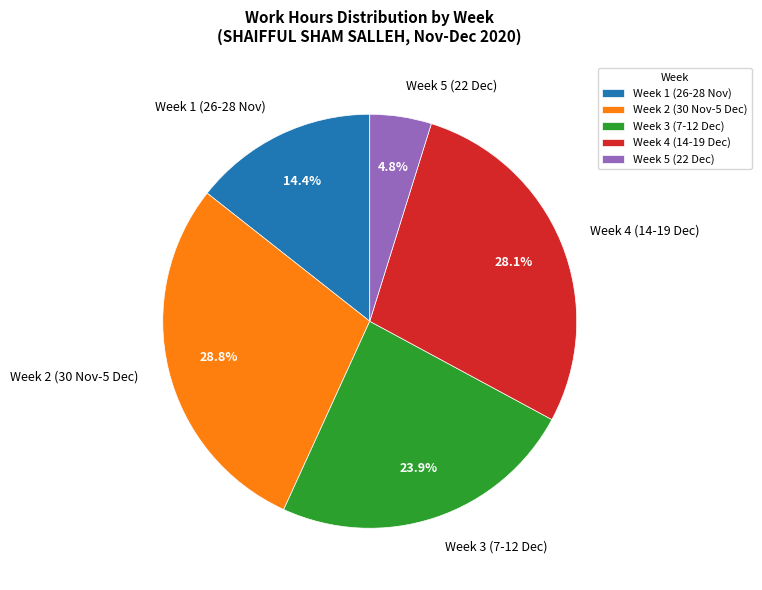

Does any single category account for the majority?

No